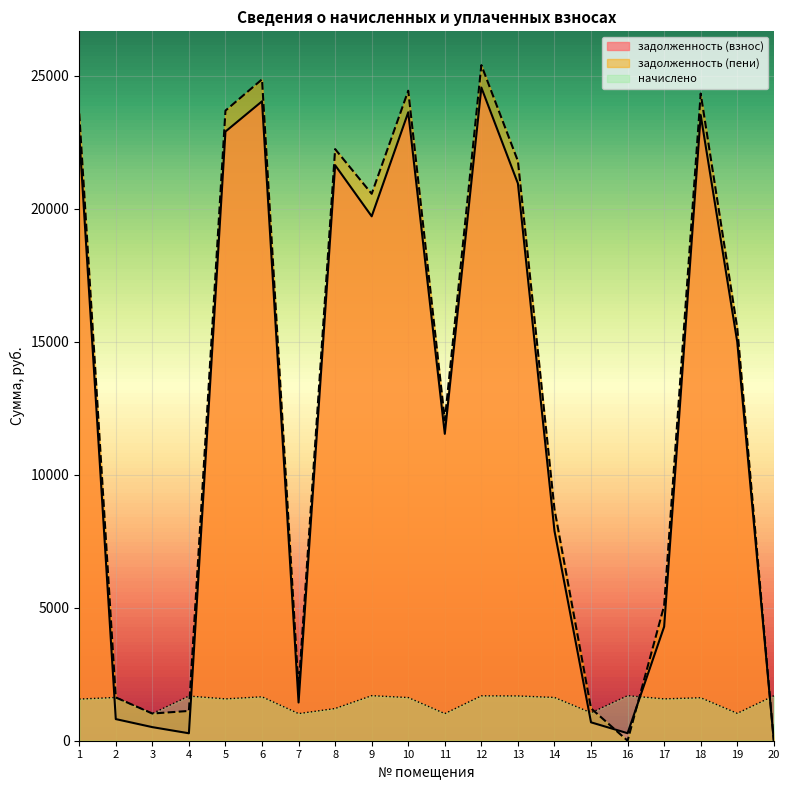

Reading left to right, list all the values displayed in this chart.

zadolzhennost: 1=22803.2	2=813.4	3=511.0	4=280.0	5=22906.6	6=24044.3	7=1436.3	8=21641.2	9=19718.9	10=23630.7	11=11539.8	12=24561.4	13=20954.7	14=7890.2	15=691.5	16=282.4	17=4289.6	18=23527.2	19=14995.3	20=0.0
zadolzhennost_2: 1=23586.4	2=1626.8	3=1022.5	4=1120.1	5=23693.4	6=24870.1	7=1946.0	8=22246.8	9=20566.0	10=24442.3	11=12049.5	12=25405.0	13=21796.5	14=8703.6	15=1217.2	16=0.8	17=5076.4	18=24335.3	19=15510.4	20=0.0
nachisleno: 1=1566.4	2=1626.8	3=1023.0	4=1680.1	5=1573.6	6=1651.7	7=1019.4	8=1211.2	9=1694.3	10=1623.2	11=1019.4	12=1687.2	13=1683.7	14=1626.8	15=1051.4	16=1694.3	17=1573.6	18=1616.2	19=1030.1	20=1690.7